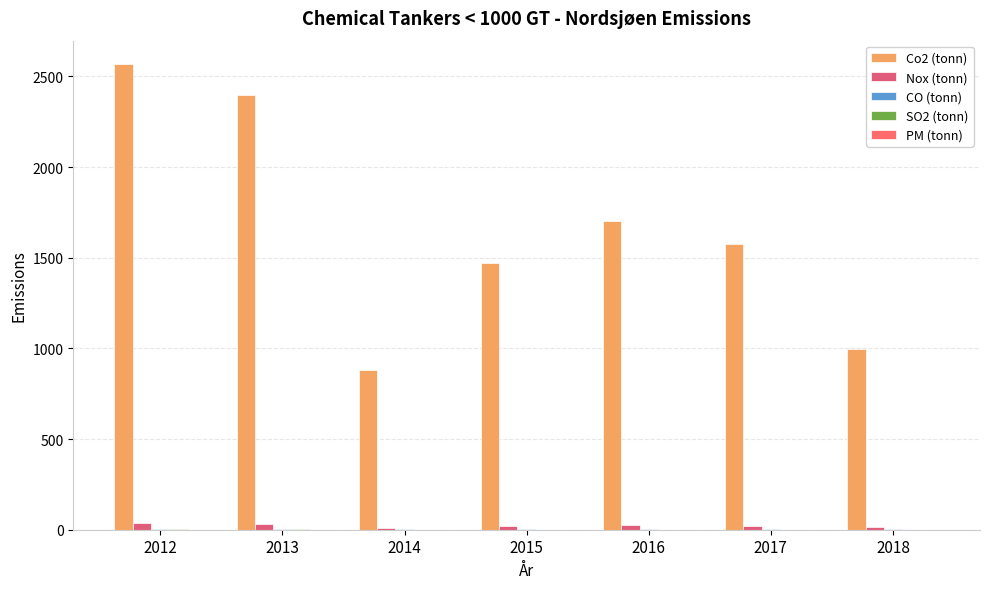

What is the maximum value shown in the chart?

2568.8